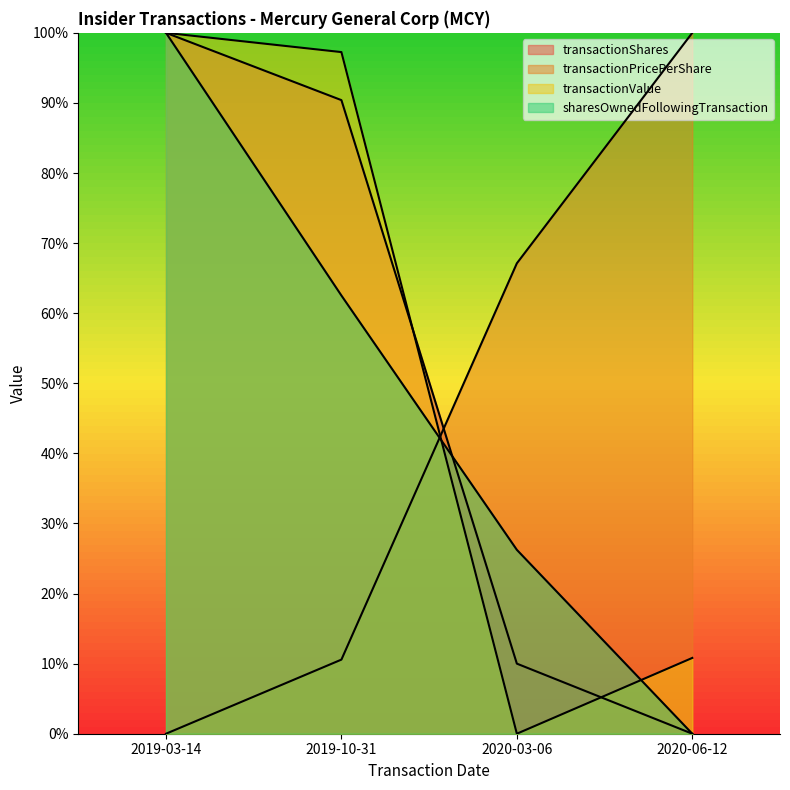

Where do sharesOwnedFollowingTransaction and transactionValue first cross each other?

2019-10-31 and 2020-03-06